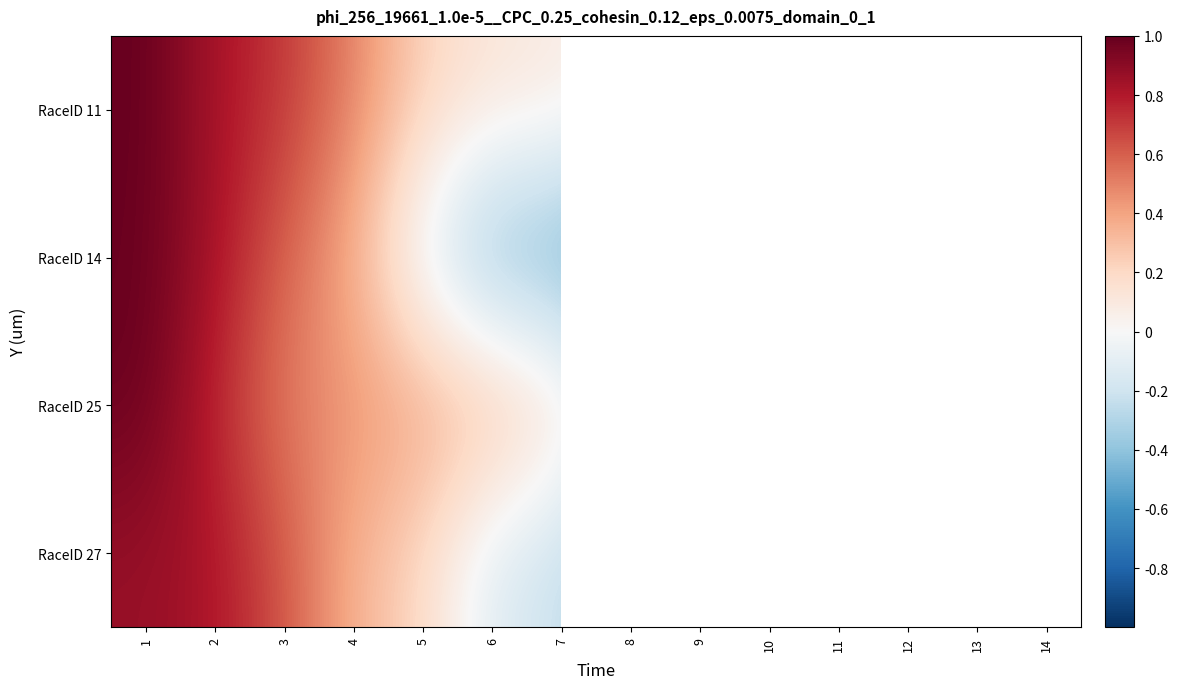

At which category is the sum across all series the highest?

1